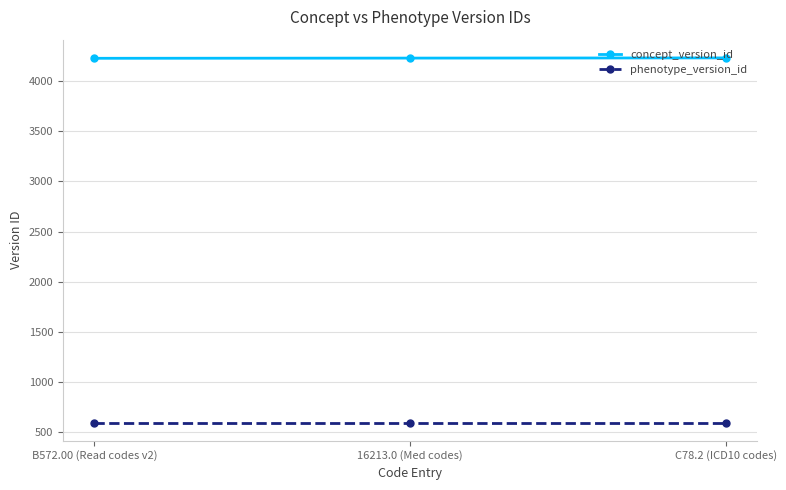

What is the sum of all concept_version_id values?

12681